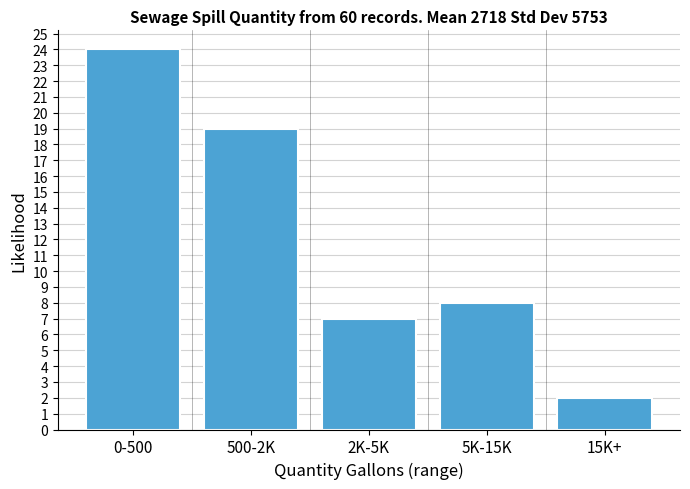

Reading left to right, extract all data points from this chart.

0-500=24	500-2K=19	2K-5K=7	5K-15K=8	15K+=2